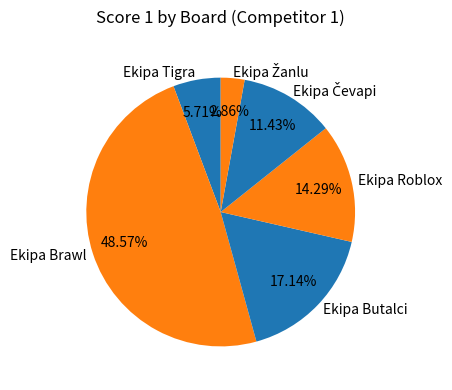

Do Ekipa Brawl and Ekipa Roblox together represent more than half of the pie?

Yes